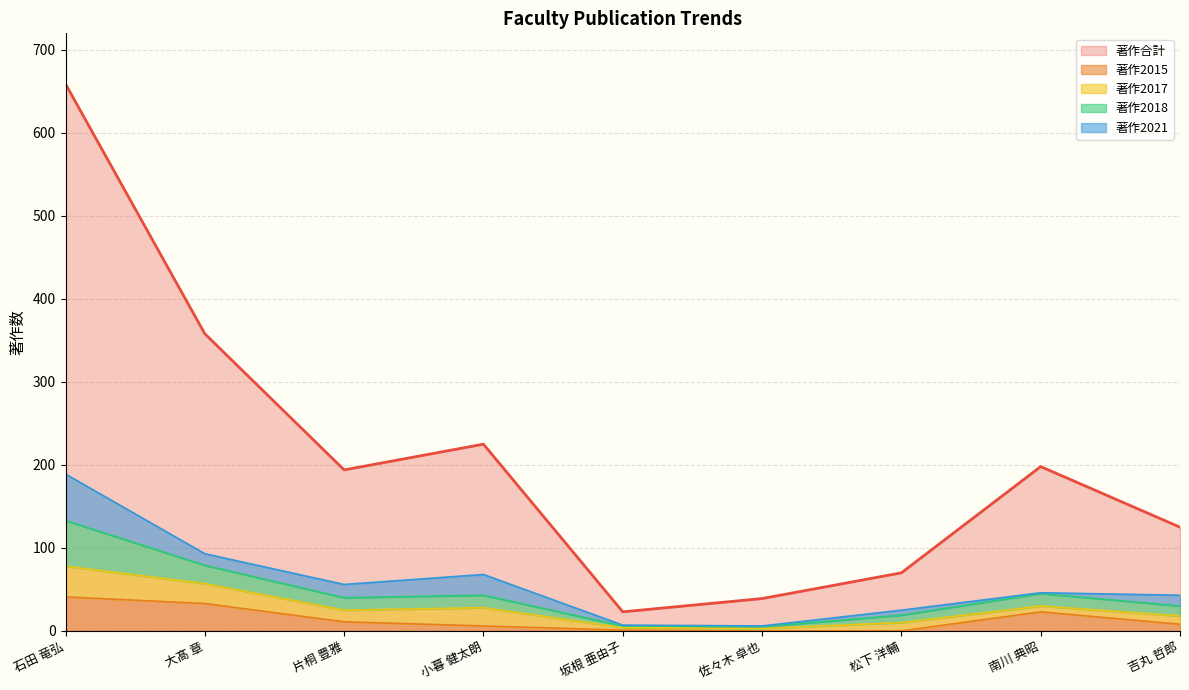

How many data points in 著作2015 are above 8?

4